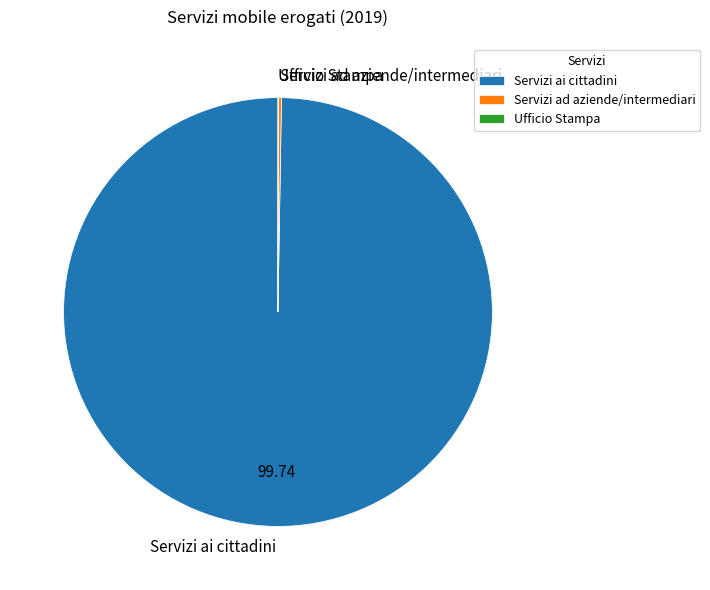

Which category has the biggest portion of the pie?

Servizi ai cittadini